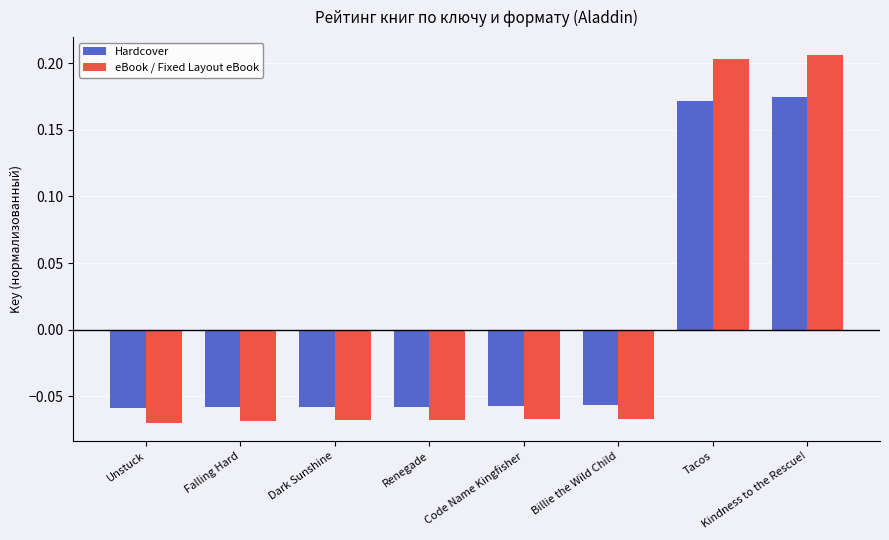

Which series has the widest spread of values?

eBook / Fixed Layout eBook